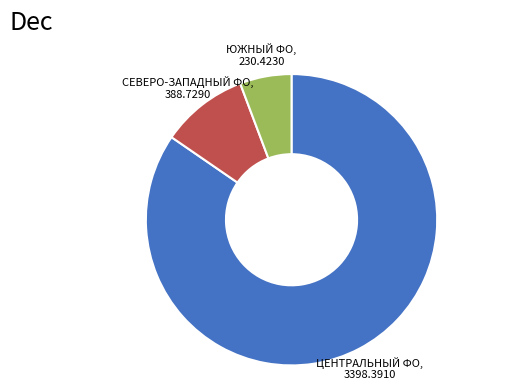

Is there a majority slice in this chart?

Yes